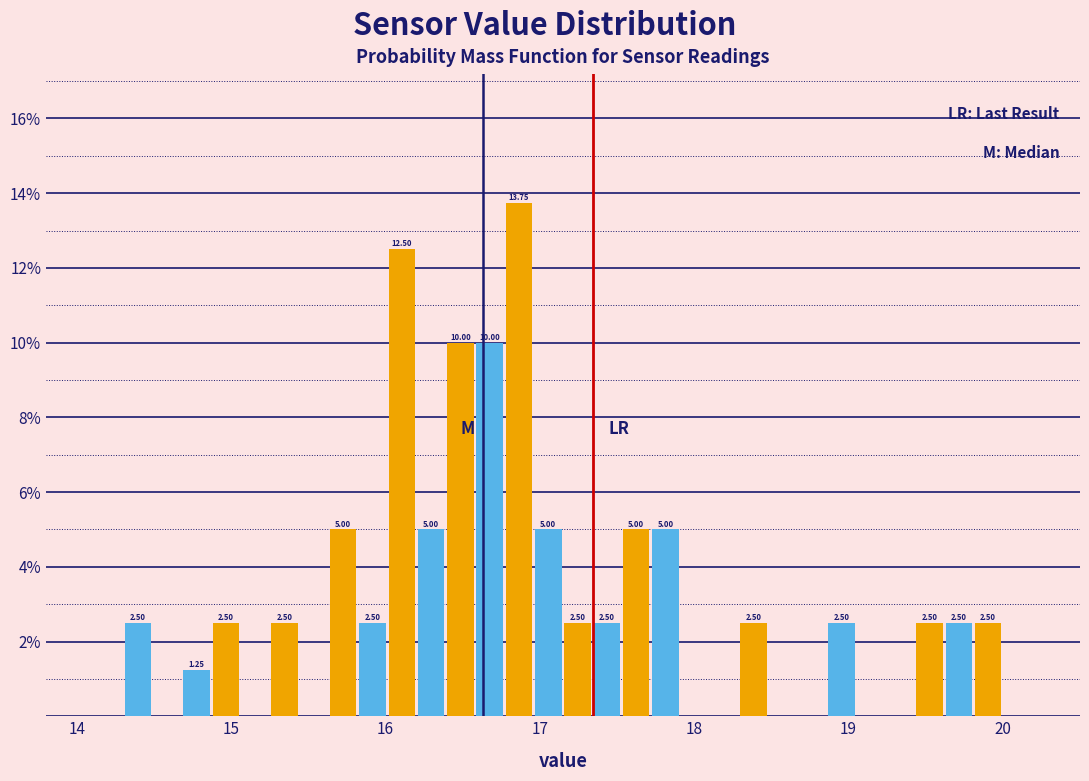

Read against the x-axis, roughly where is the centre of the tallest bar?

16.9